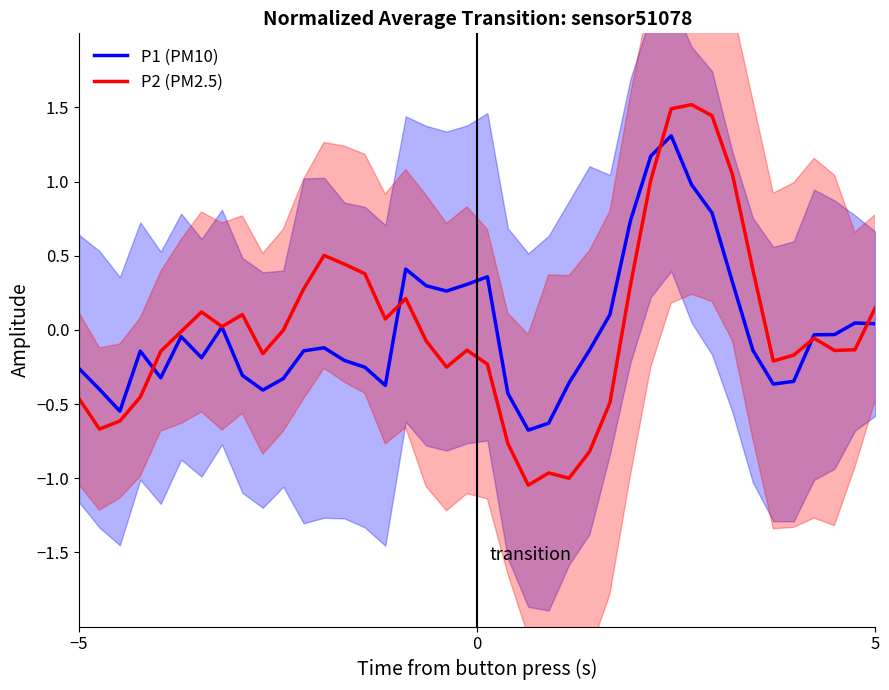

Reading left to right, extract all data points from this chart.

P1 (PM10): -0.3	-0.4	-0.5	-0.1	-0.3	-0.0	-0.2	0.0	-0.3	-0.4	-0.3	-0.1	-0.1	-0.2	-0.3	-0.4	0.4	0.3	0.3	0.3	0.4	-0.4	-0.7	-0.6	-0.4	-0.1	0.1	0.7	1.2	1.3	1.0	0.8	0.3	-0.1	-0.4	-0.3	-0.0	-0.0	0.0	0.0
P2 (PM2.5): -0.5	-0.7	-0.6	-0.5	-0.1	-0.0	0.1	0.0	0.1	-0.2	-0.0	0.3	0.5	0.4	0.4	0.1	0.2	-0.1	-0.3	-0.1	-0.2	-0.8	-1.0	-1.0	-1.0	-0.8	-0.5	0.3	1.0	1.5	1.5	1.4	1.0	0.4	-0.2	-0.2	-0.1	-0.1	-0.1	0.2